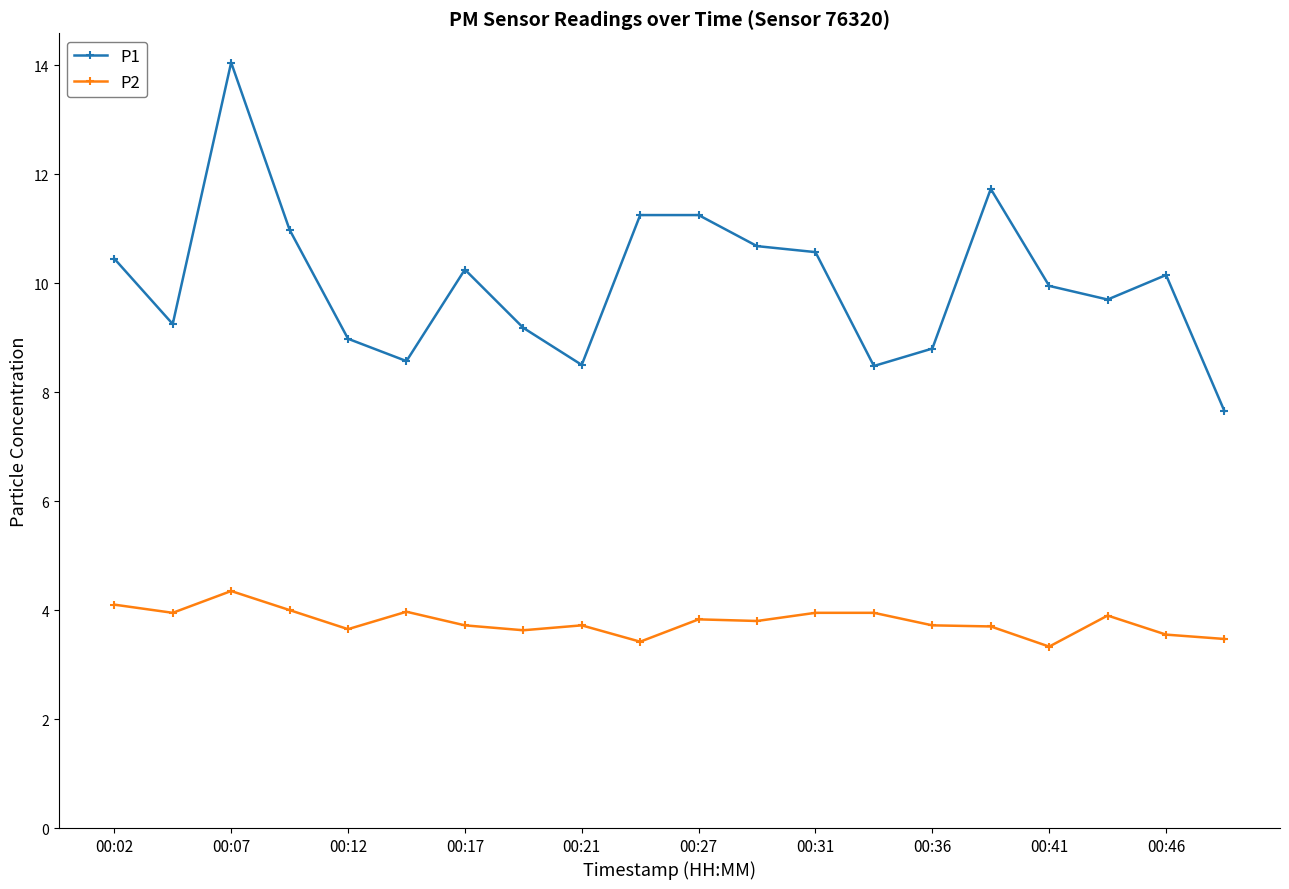

At how many categories does at least one series exceed 5?

20